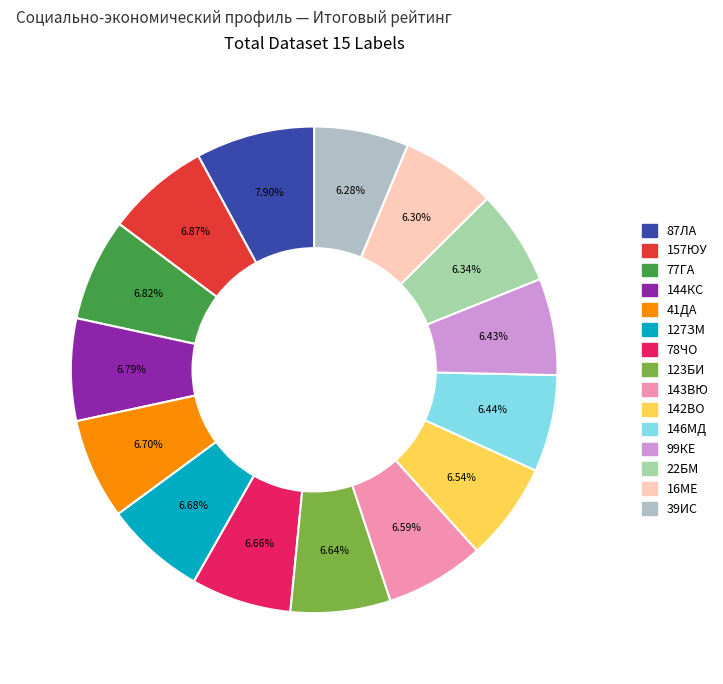

Which category has the smallest portion of the pie?

39ИС